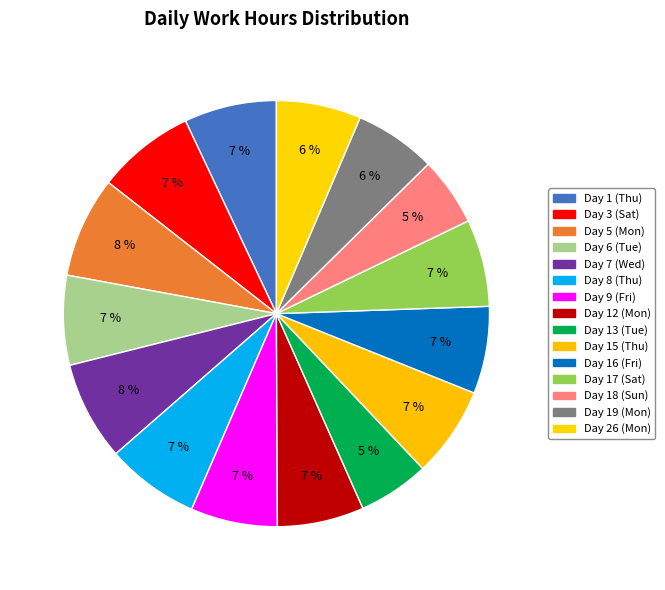

Count the number of slices in the pie.

15